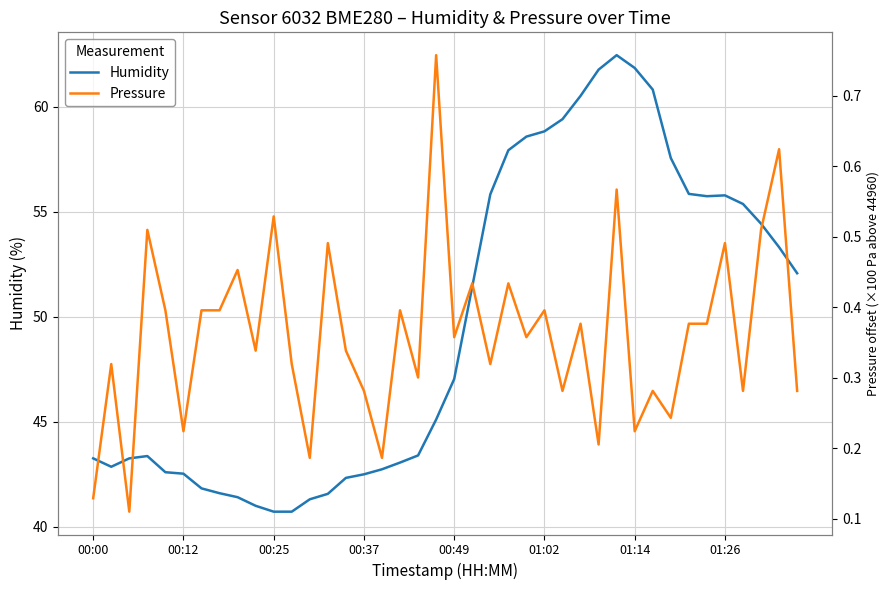

What is the value of the Humidity point at the 6th from the left?

42.5